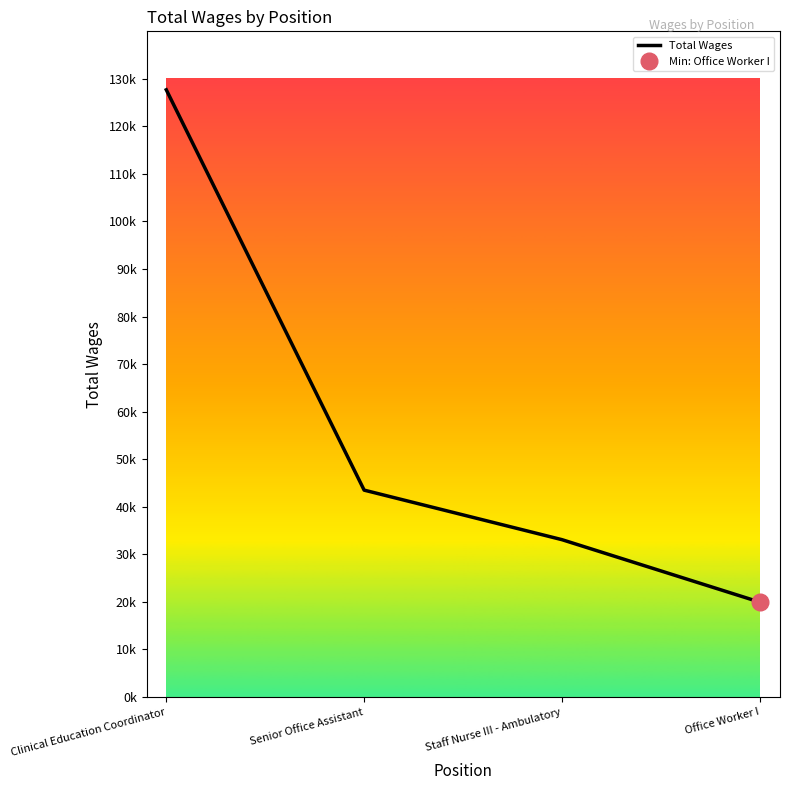

What is the difference between the values at Staff Nurse III - Ambulatory and Clinical Education Coordinator?

94632